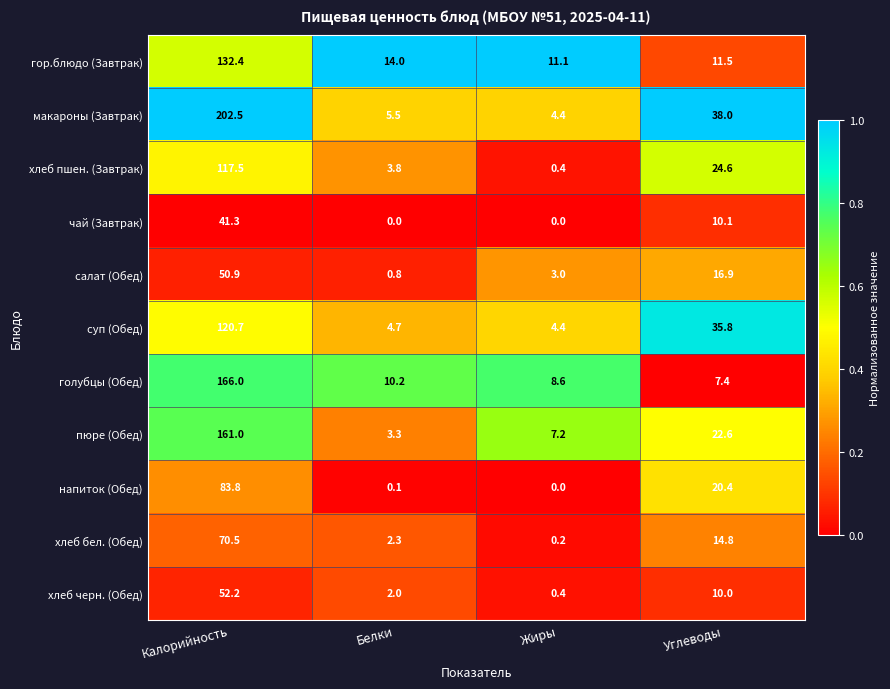

At which category is the sum across all series the highest?

Калорийность